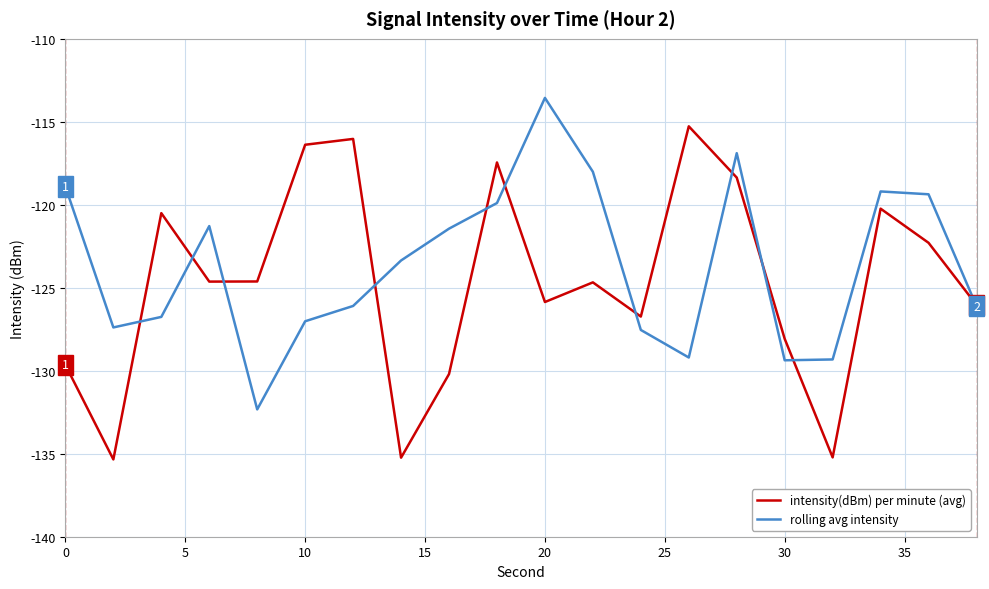

Does the chart display data point markers on the line(s)?

No